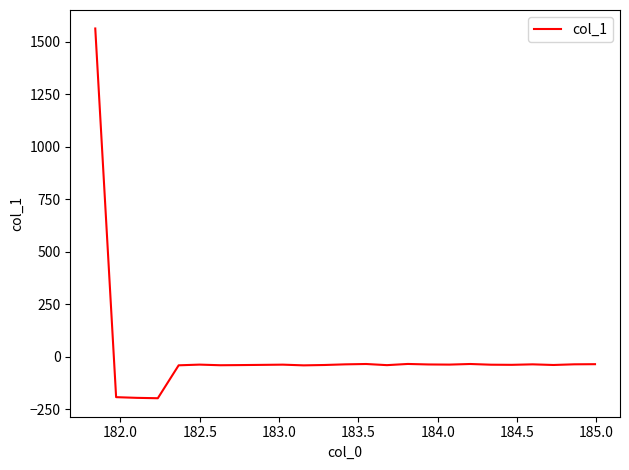

How many series are shown in this chart?

1